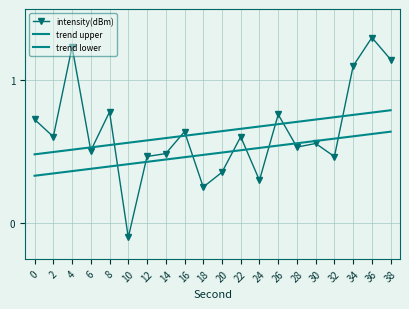

After their last crossing, which series has the higher values: intensity(dBm) or trend lower?

intensity(dBm)